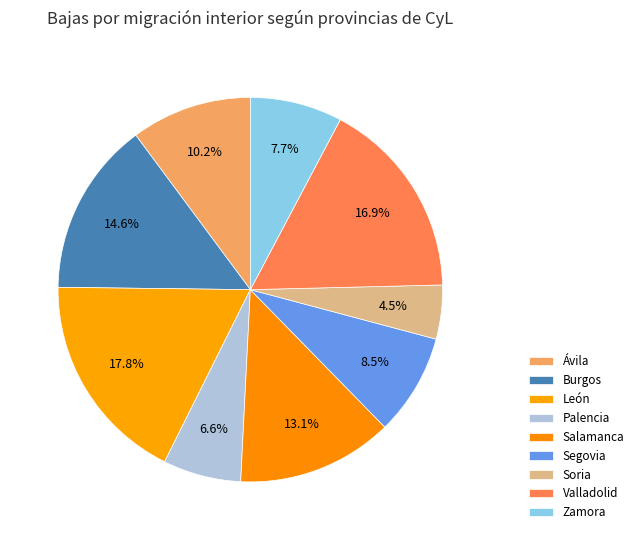

What portion of the pie excludes León?

82.2%